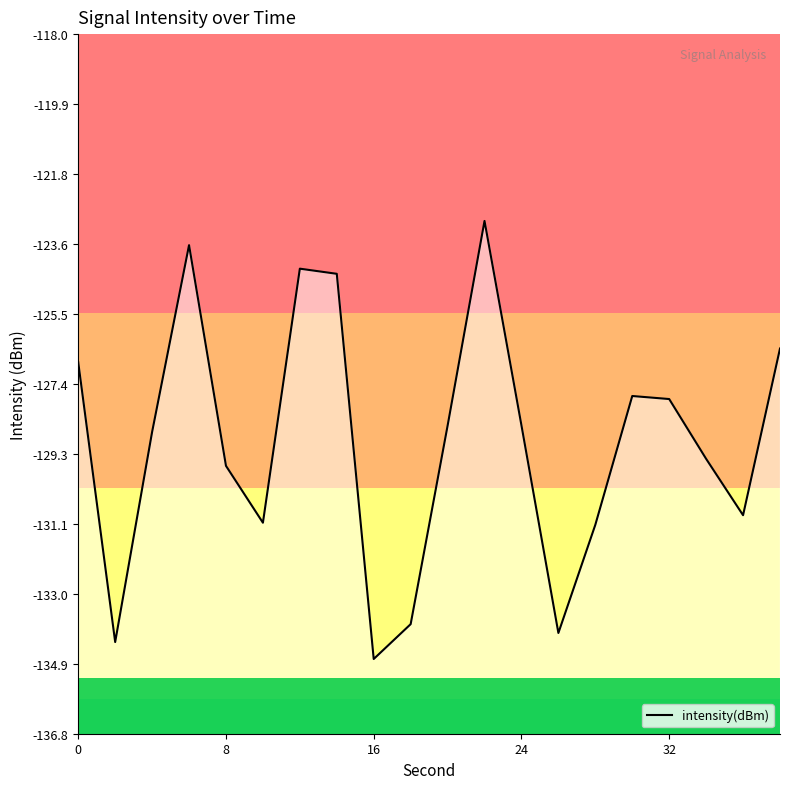

Is this an area chart (filled region under the line)?

No